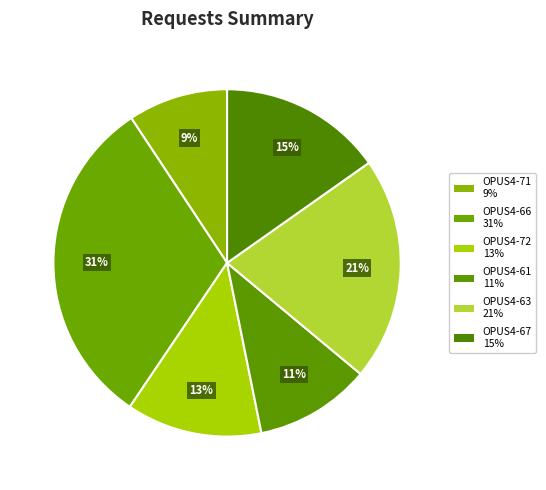

To the nearest percent, what is the average slice percentage?

17%